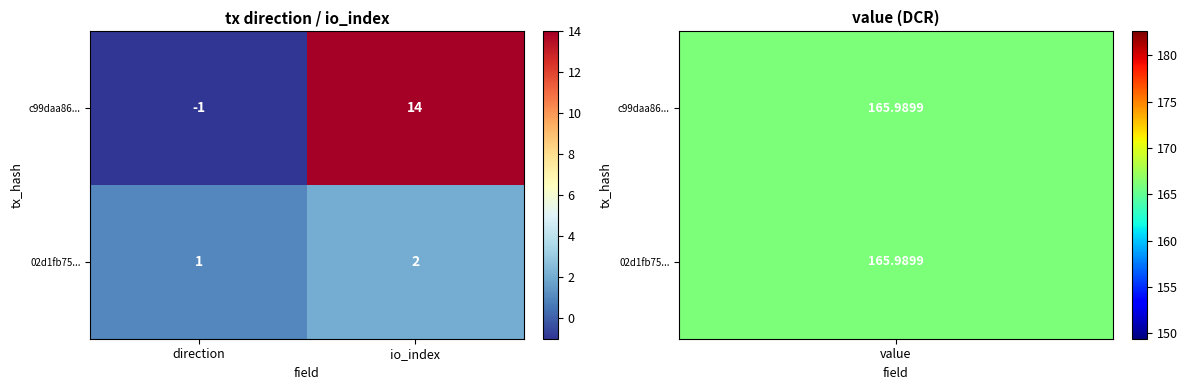

At which label is c99daa86... closest to 6?

direction